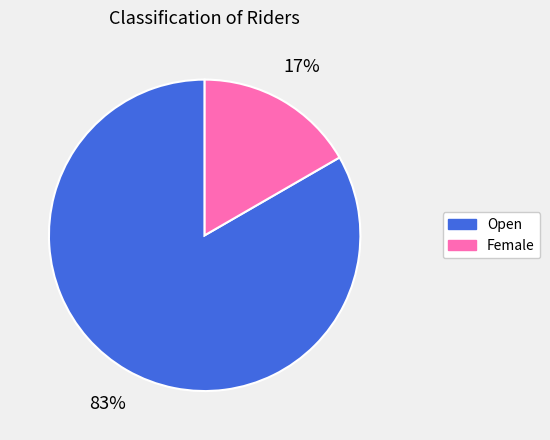

Is it true that Open is 96% of the pie?

False